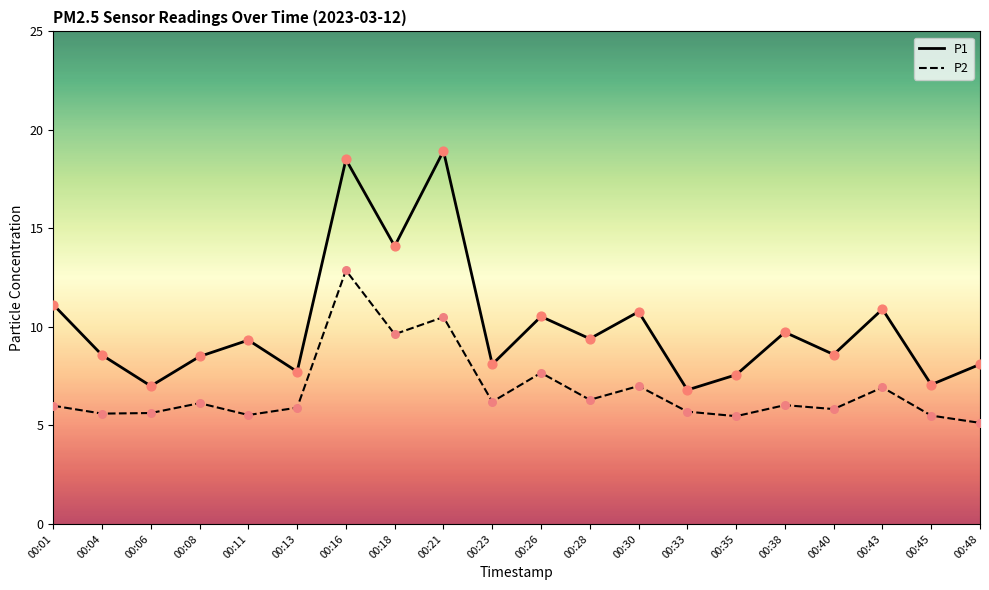

What is the spread (max minus min) of values at 00:08?

2.4